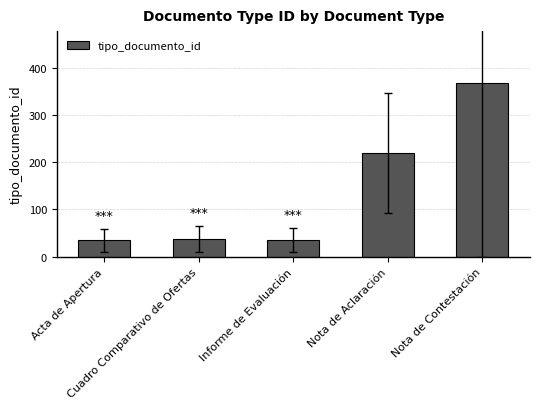

What is the label of the 1st bar from the right?

Nota de Contestación